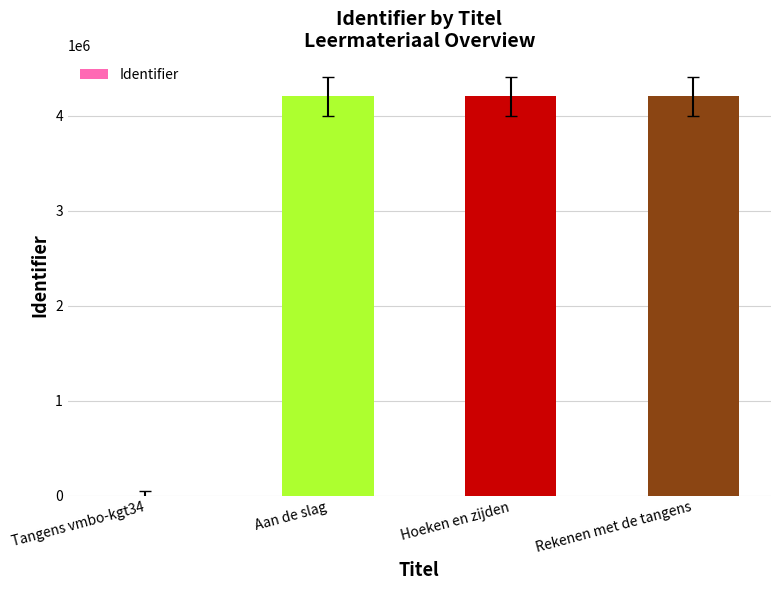

What is the difference between the values at Aan de slag and Tangens vmbo-kgt34?

4203600